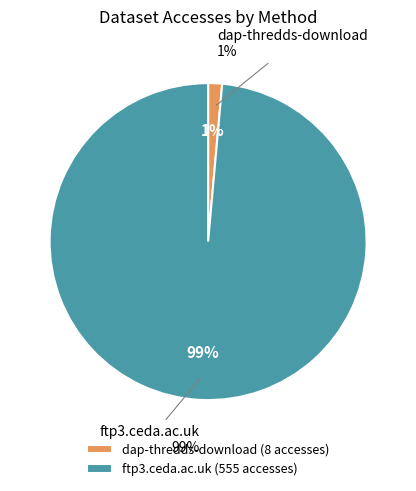

The ftp3.ceda.ac.uk slice represents 99% of the pie. True or false?

True